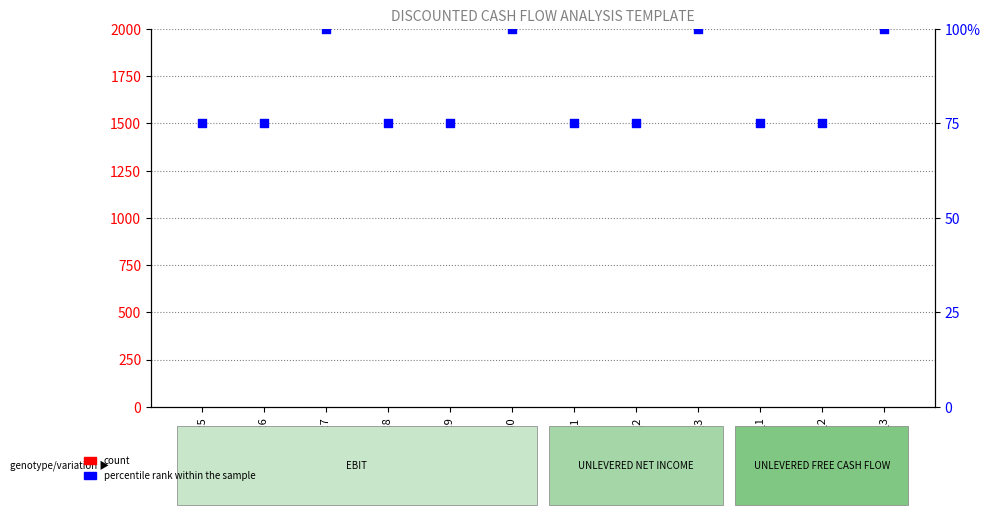

At which category is the sum across all series the highest?

2027